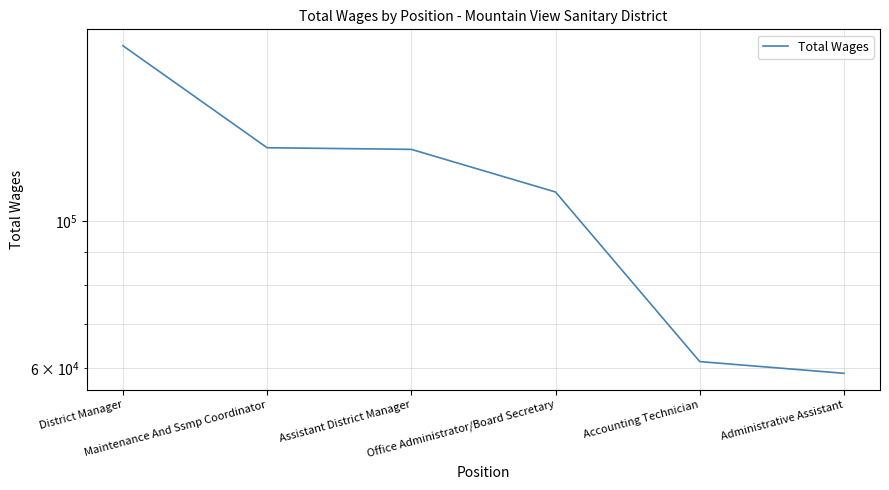

What value does the data have at District Manager, to the nearest 50?

184650